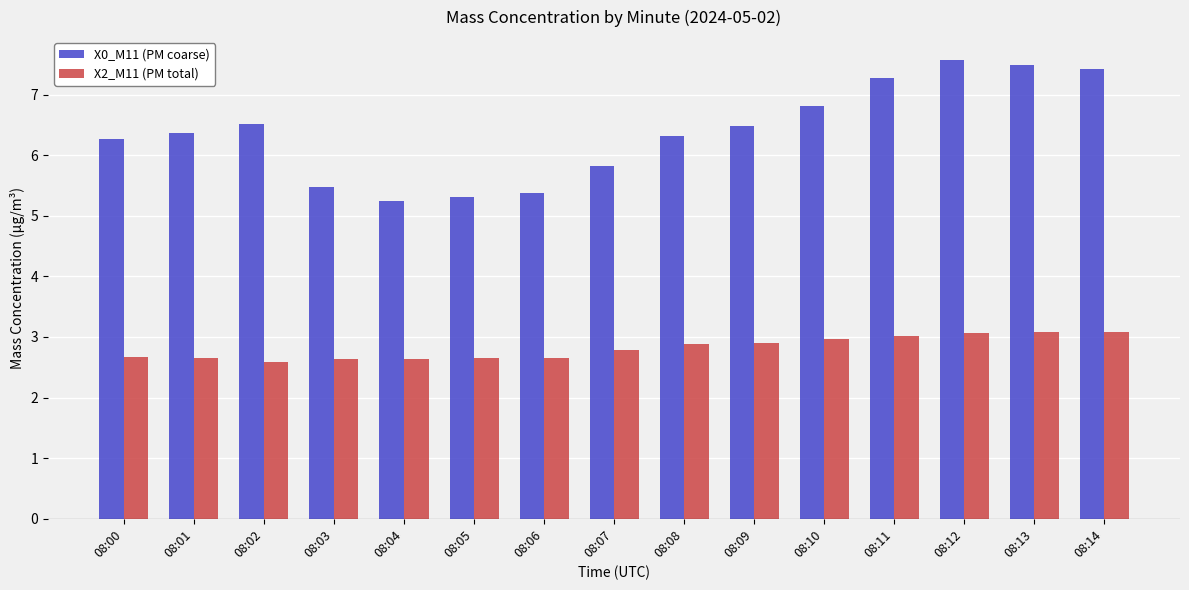

Are the bars grouped side by side (vs. stacked)?

Yes